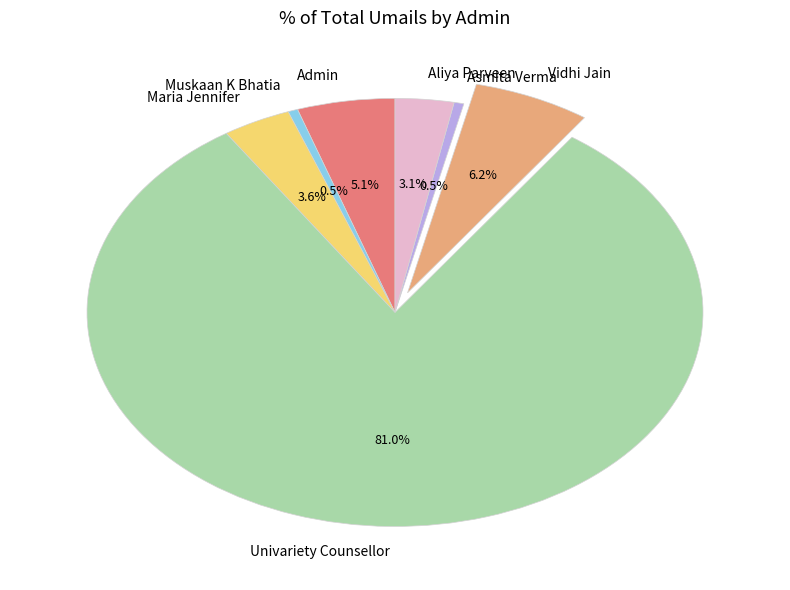

What is the majority slice?

Univariety Counsellor